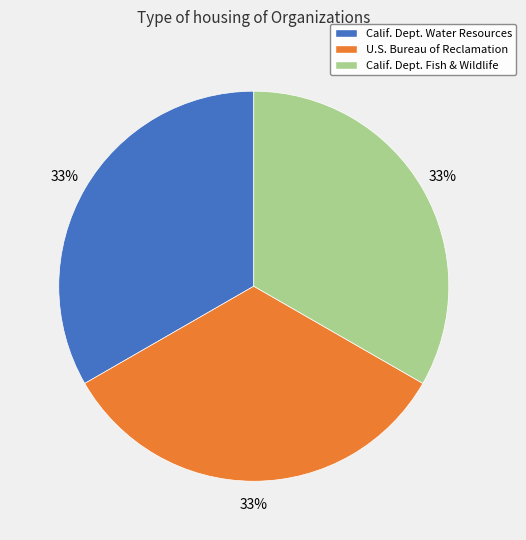

To the nearest percent, what is the average slice percentage?

33%